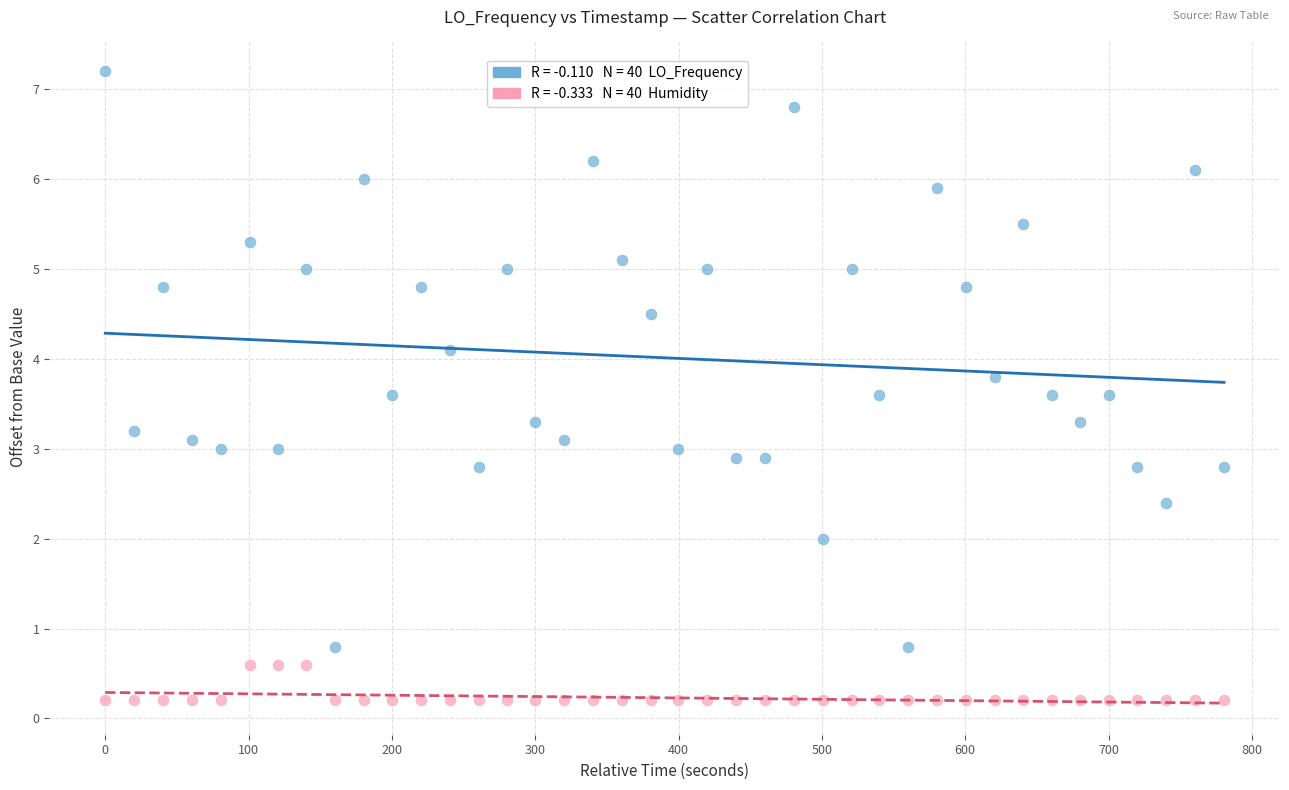

Across all data points, what is the range of Y values (max minus min)?

7.0